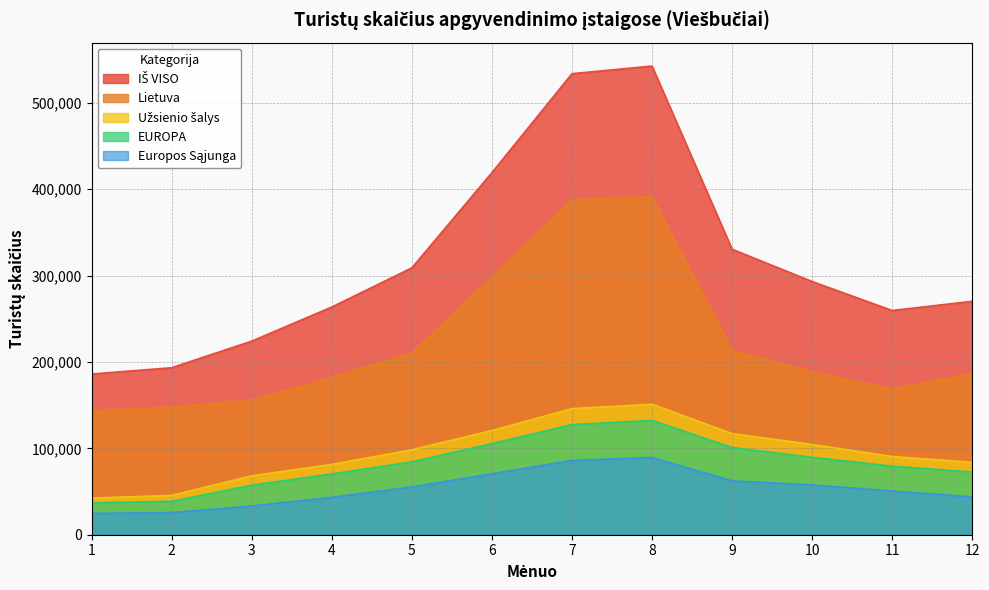

Is the value of Lietuva at 11 greater than the value of EUROPA at 5?

Yes